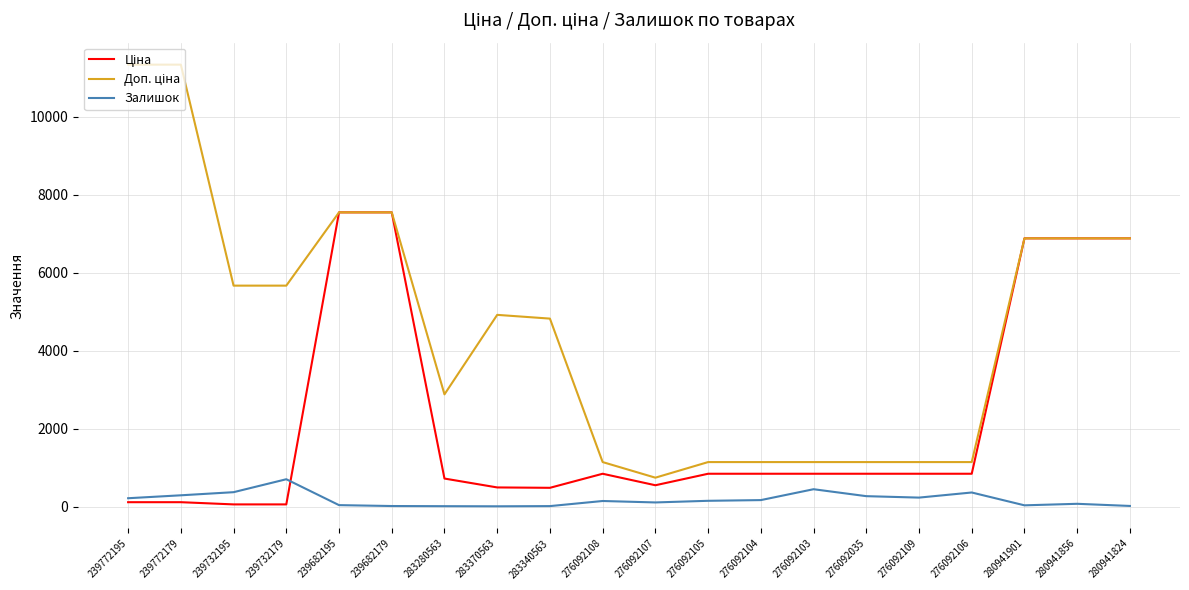

What is the maximum value for Залишок?

702.0